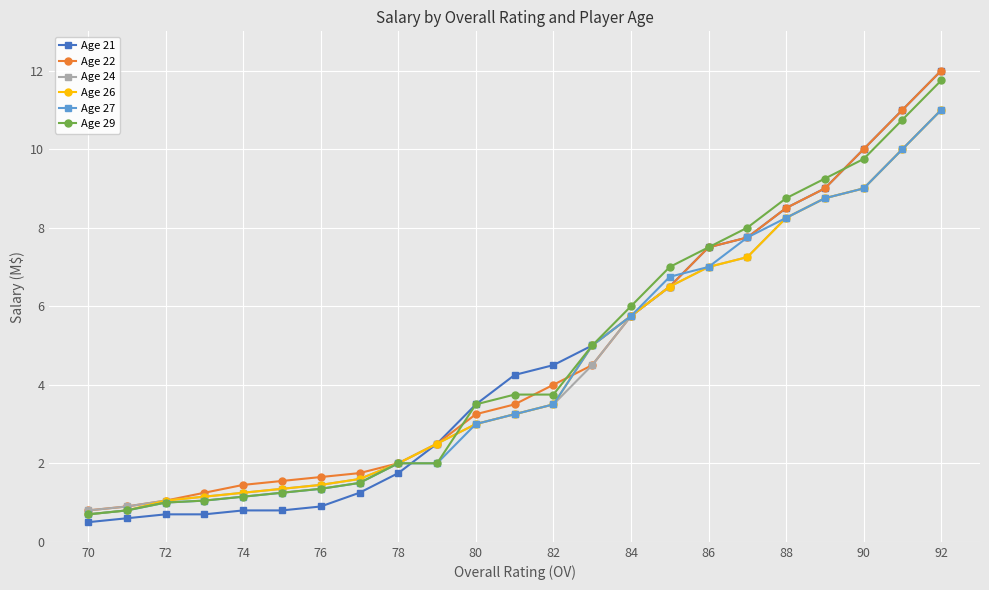

What is the minimum value for Age 22?

0.8